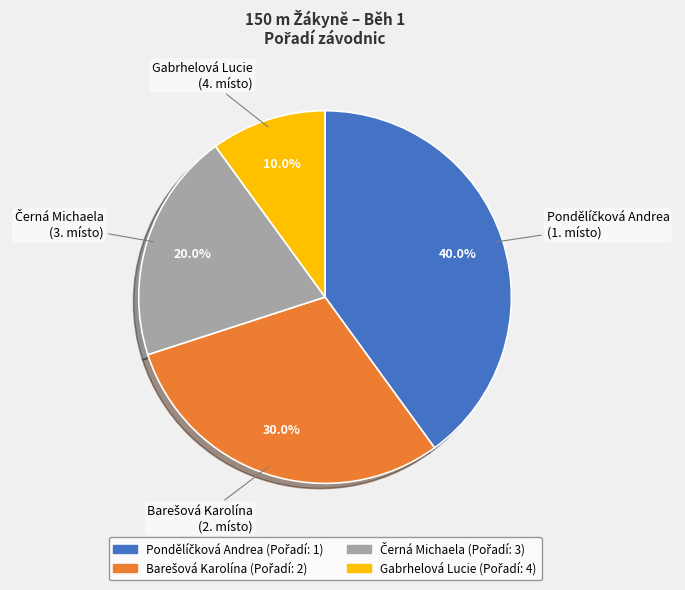

Which category has the smallest portion of the pie?

Gabrhelová Lucie